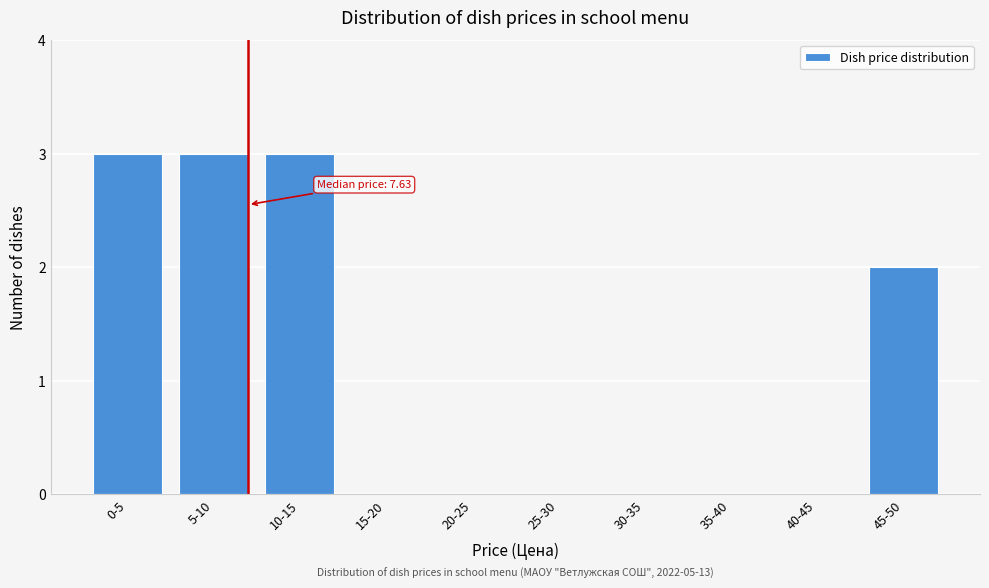

Reading left to right, extract all data points from this chart.

0-5=3	5-10=3	10-15=3	15-20=0	20-25=0	25-30=0	30-35=0	35-40=0	40-45=0	45-50=2